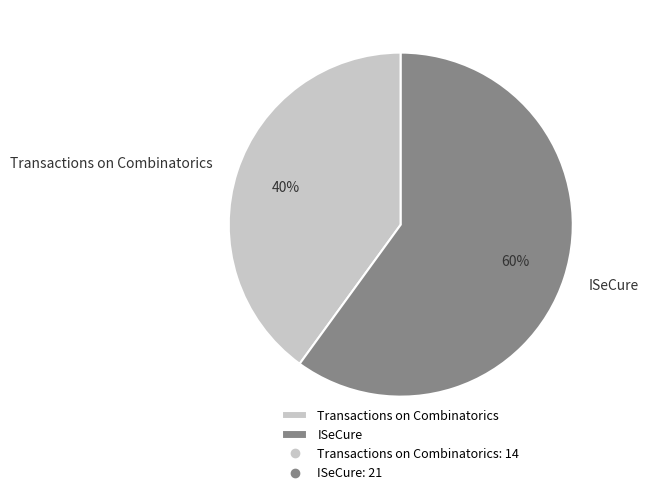

What percentage is the Transactions on Combinatorics slice, to the nearest percent?

40%